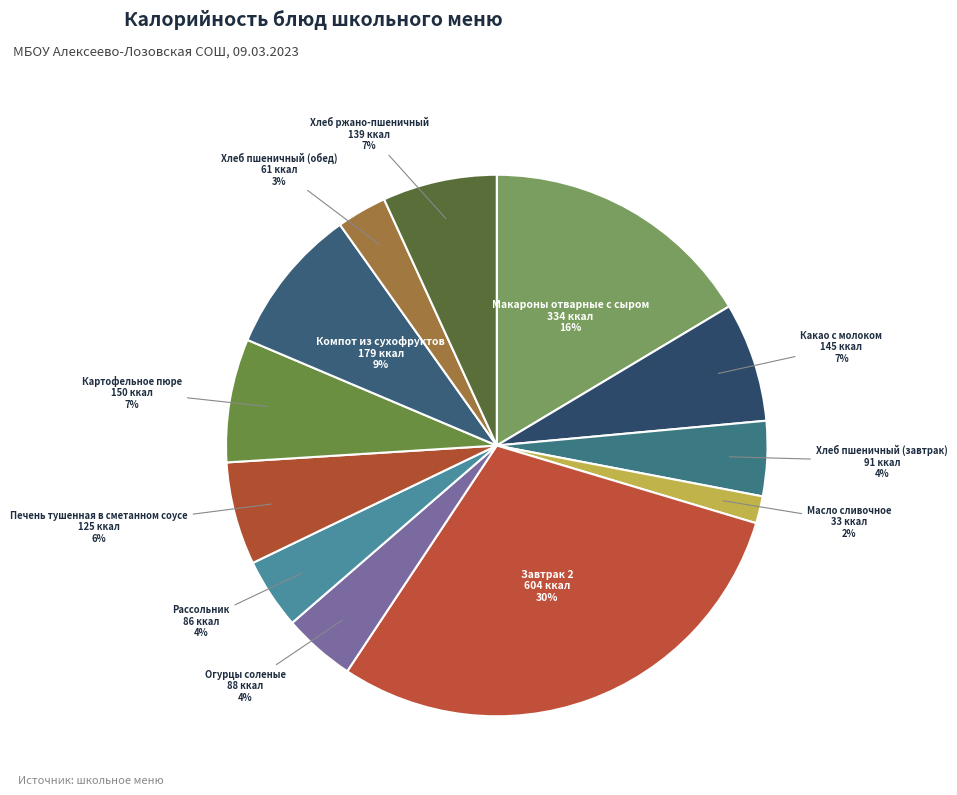

The Макароны отварные с сыром slice represents 16% of the pie. True or false?

True